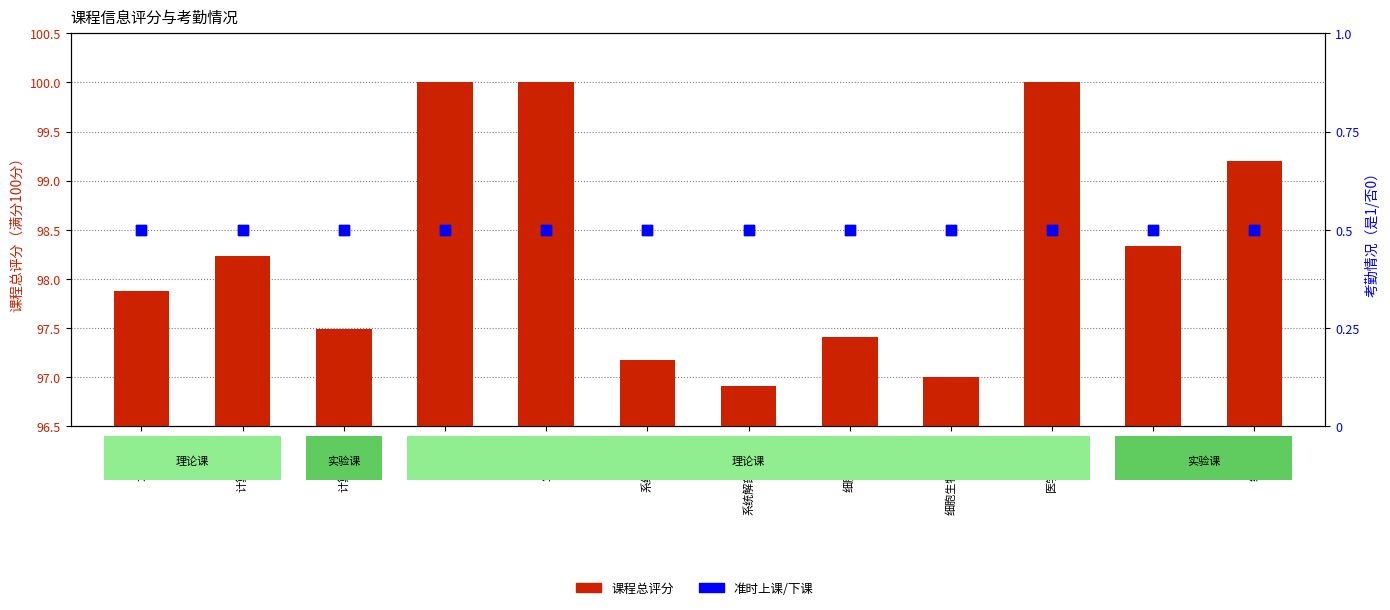

Which series has the widest spread of Y values?

课程总评分